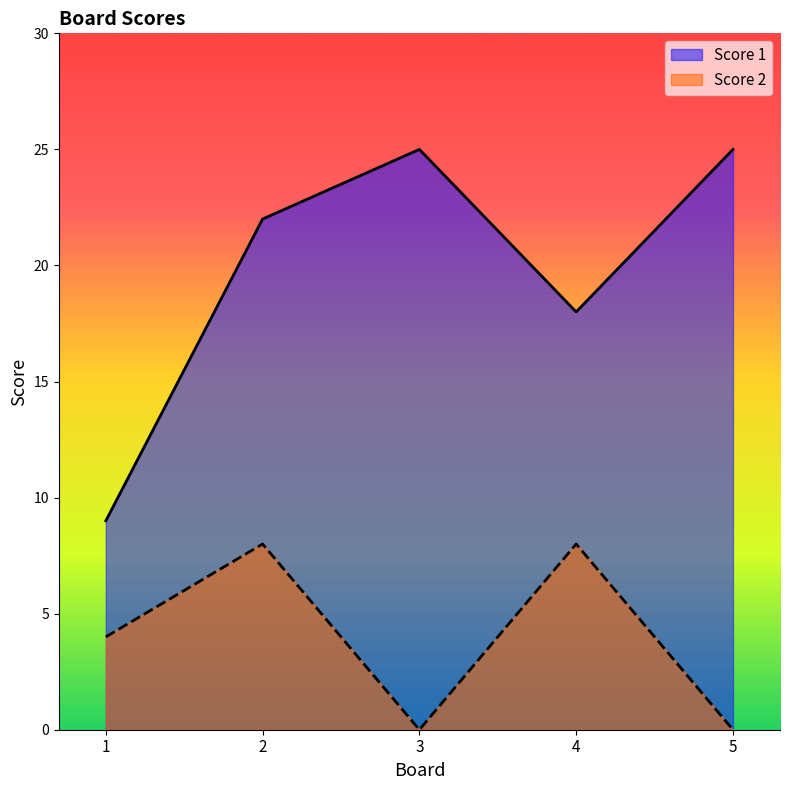

Reading left to right, transcribe all the data shown in this chart.

Score 1: 1=9	2=22	3=25	4=18	5=25
Score 2: 1=4	2=8	3=0	4=8	5=0